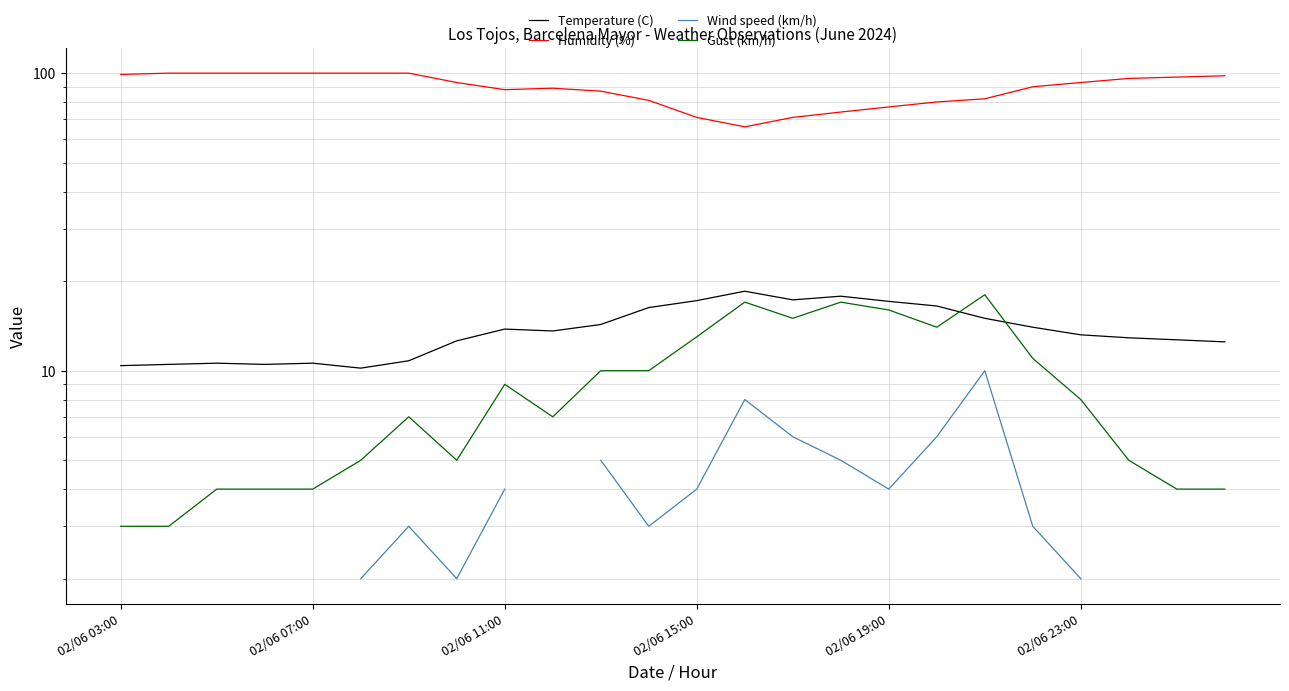

Is it true that Wind speed (km/h) equals 4.0 at 02/06 11:00?

True